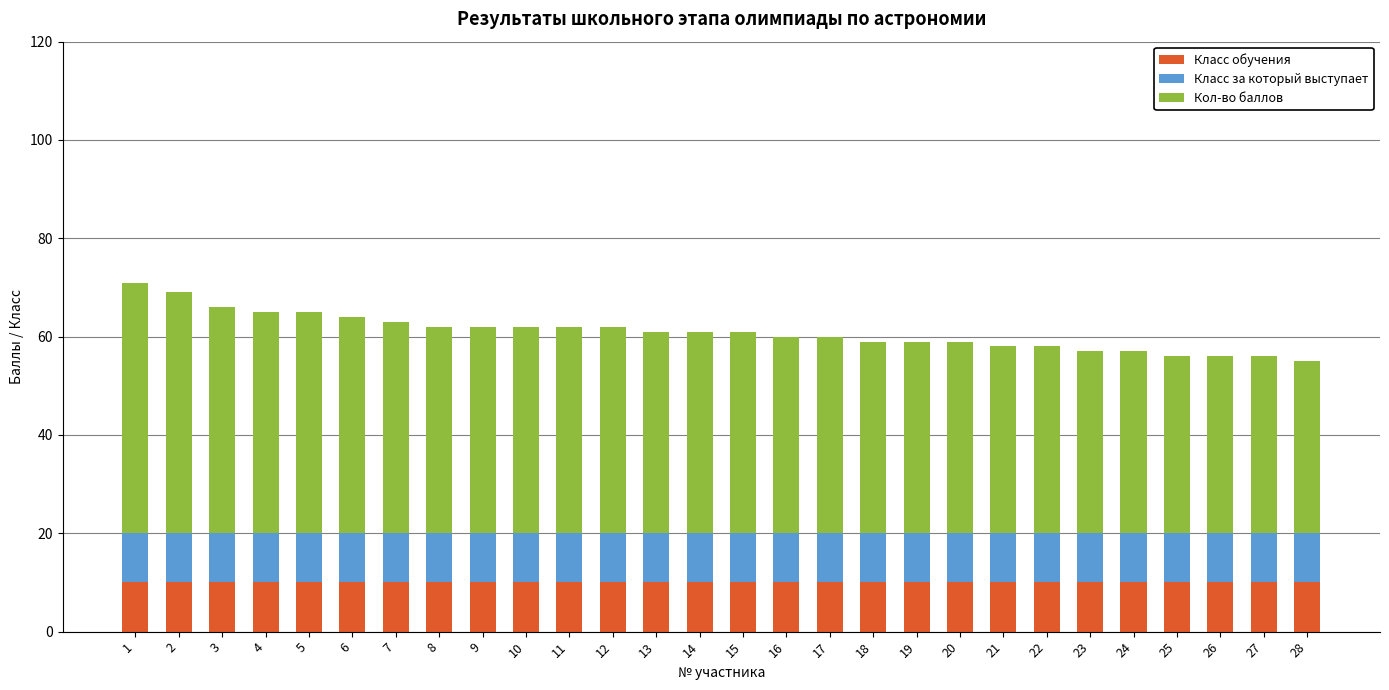

What is the sum of all Класс обучения values?

280